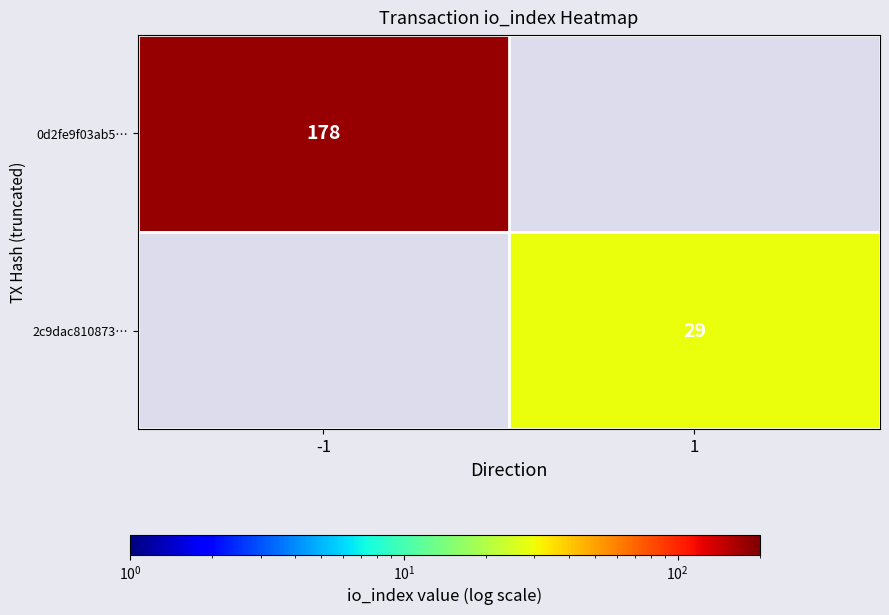

True or false: 0d2fe9f03ab5… has a value of 178 at -1.

True